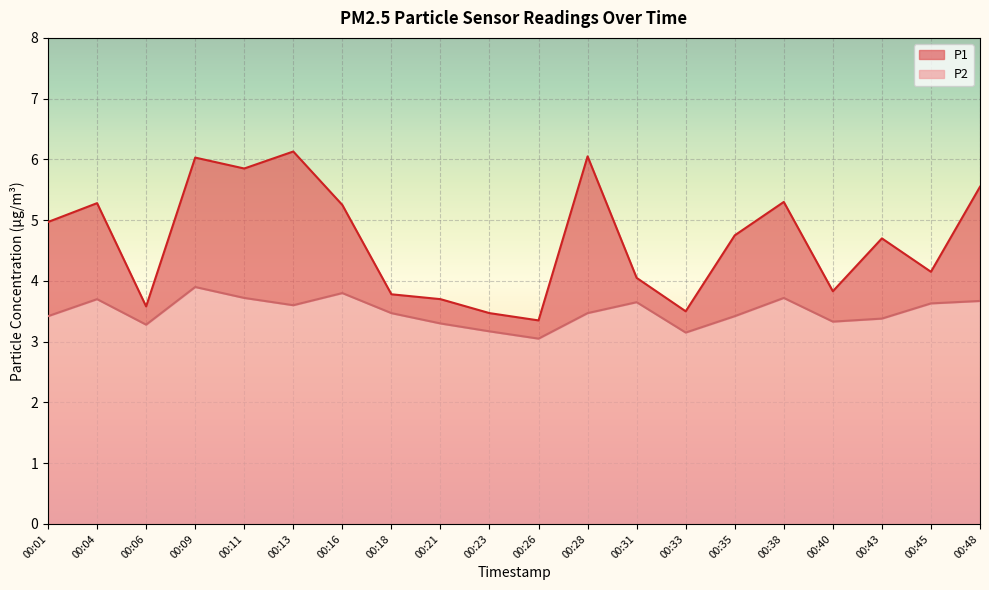

What is the difference between the second highest and second lowest values in the P1 series?

2.6